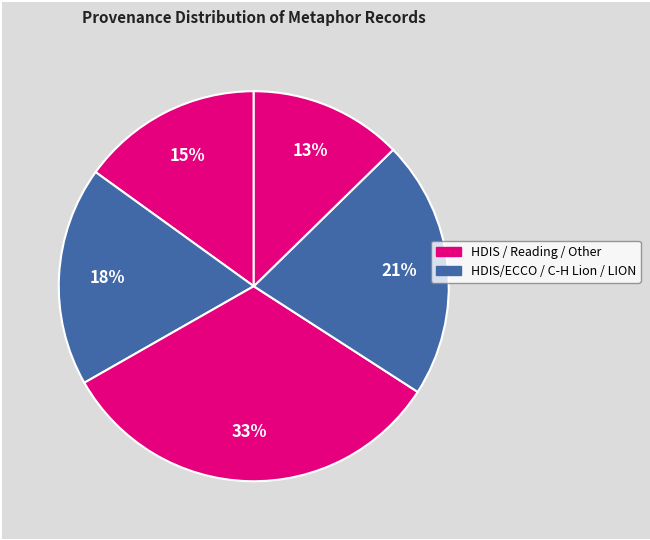

How many slices are in this pie chart?

5